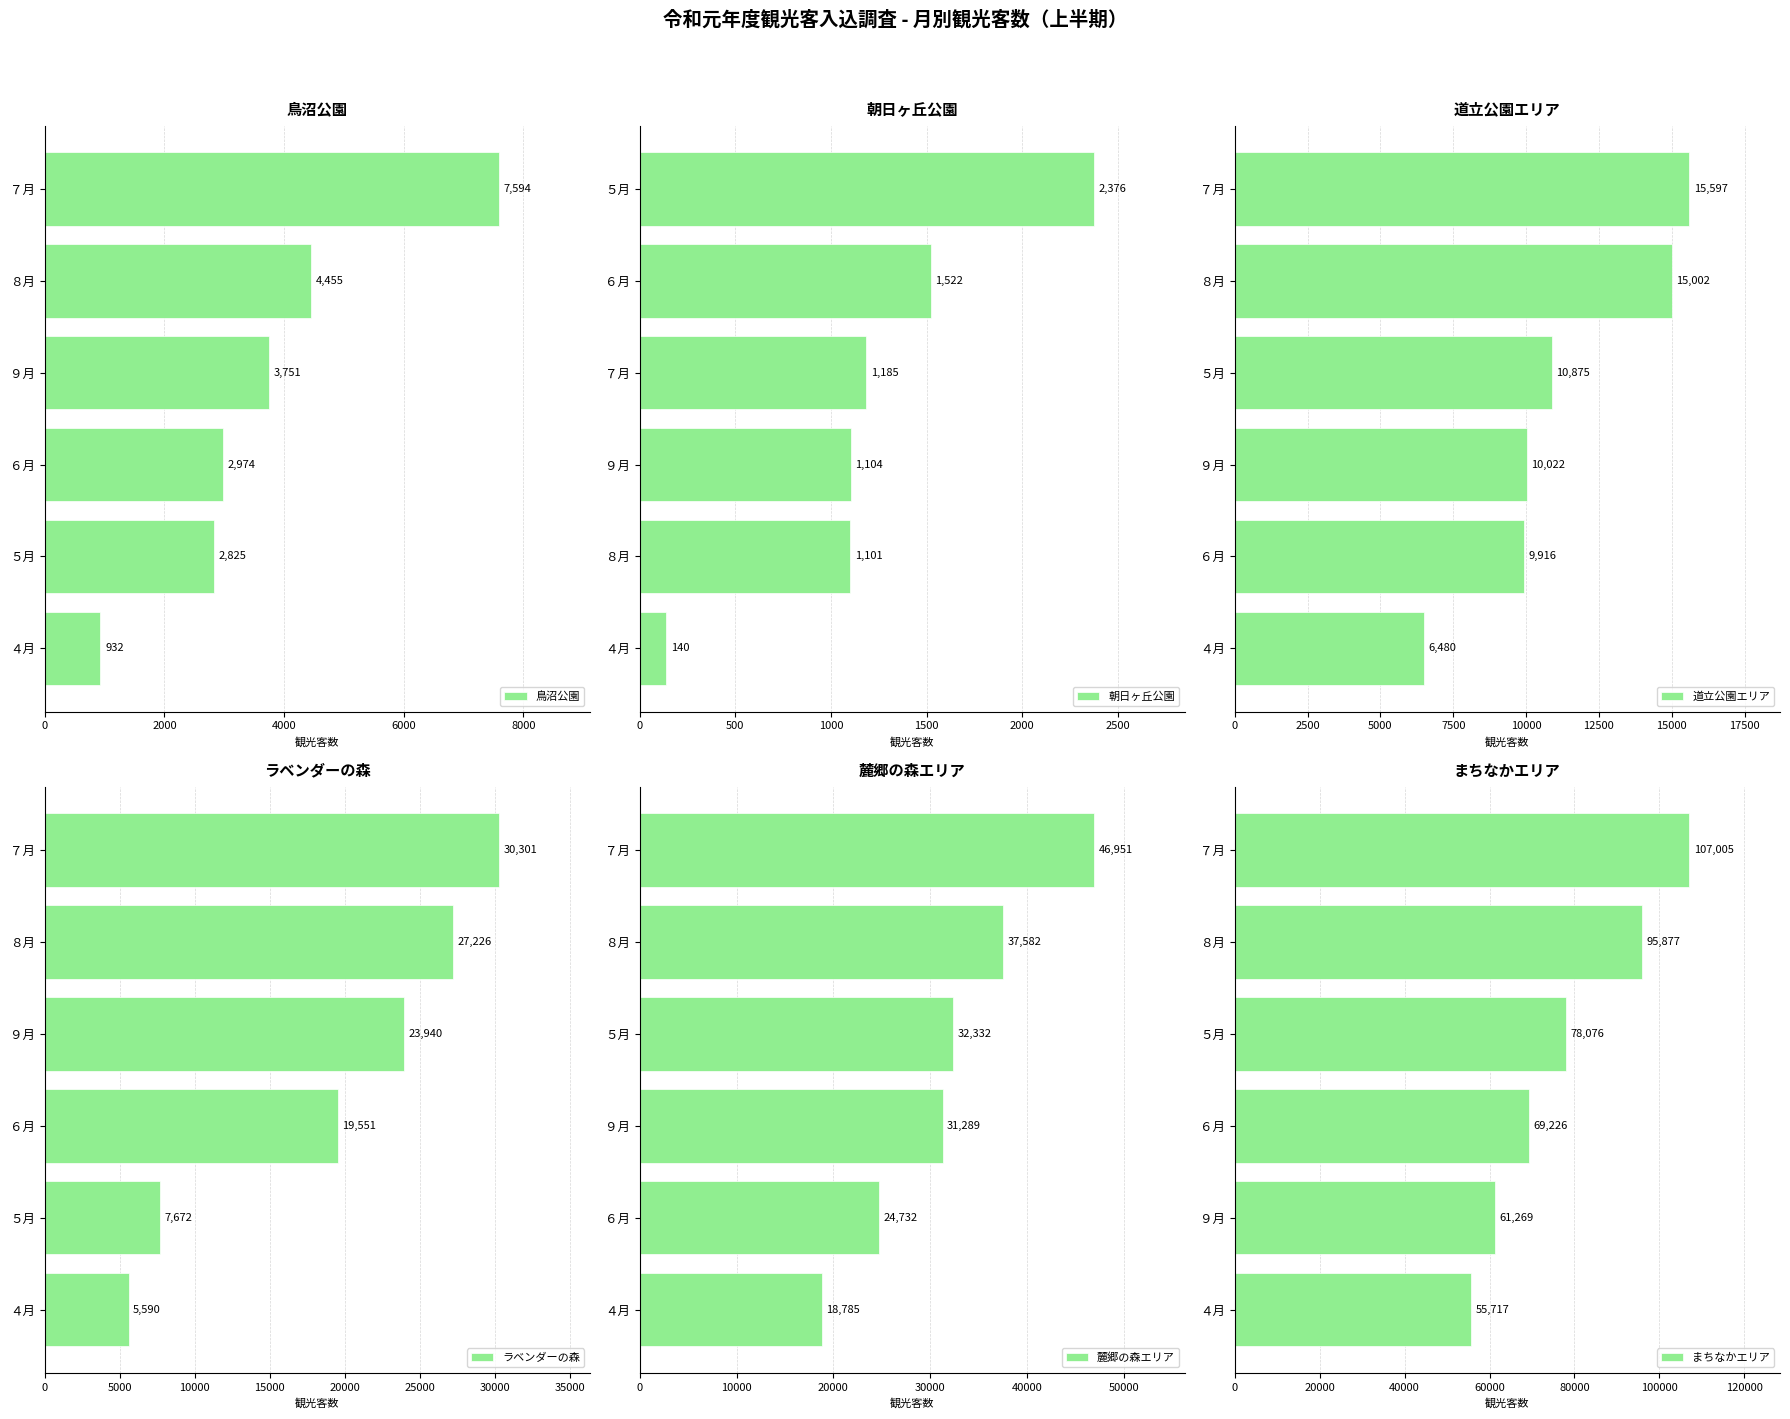

The 鳥沼公園 series shows 2246 at ８月. True or false?

False